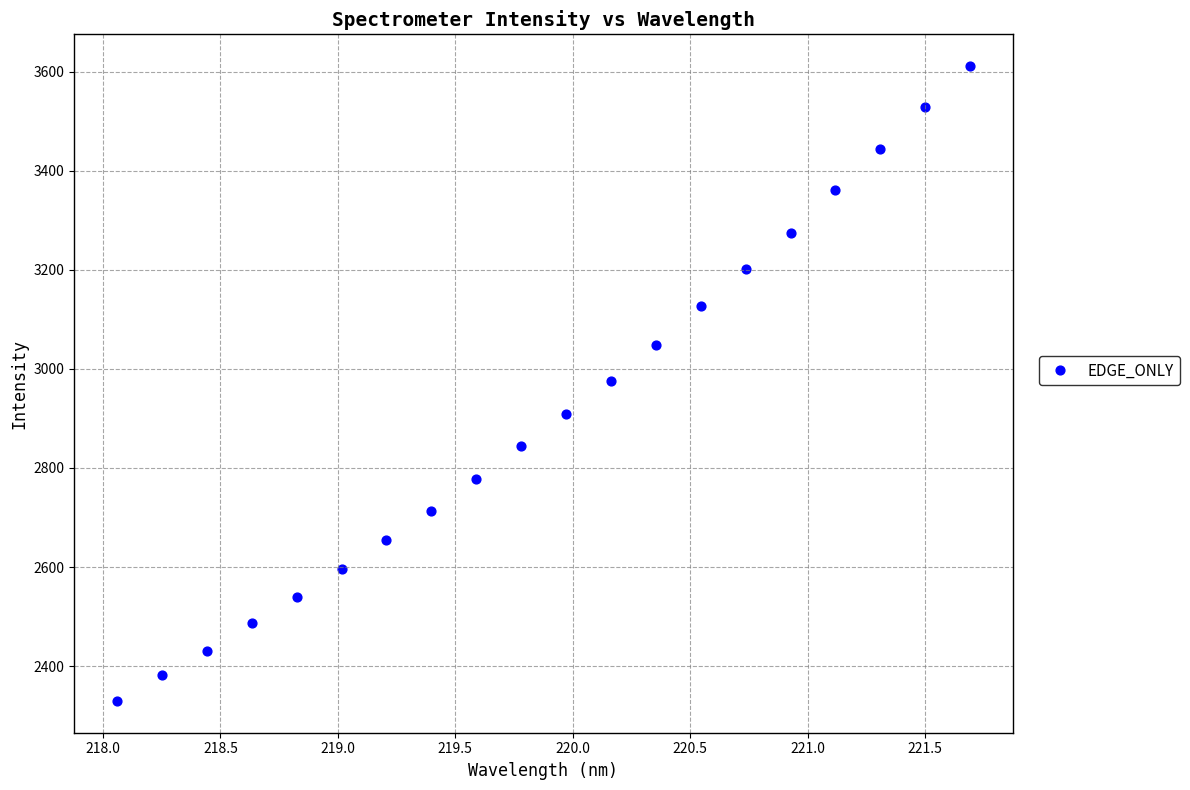

What is the range of Y values (max minus min)?

1281.4